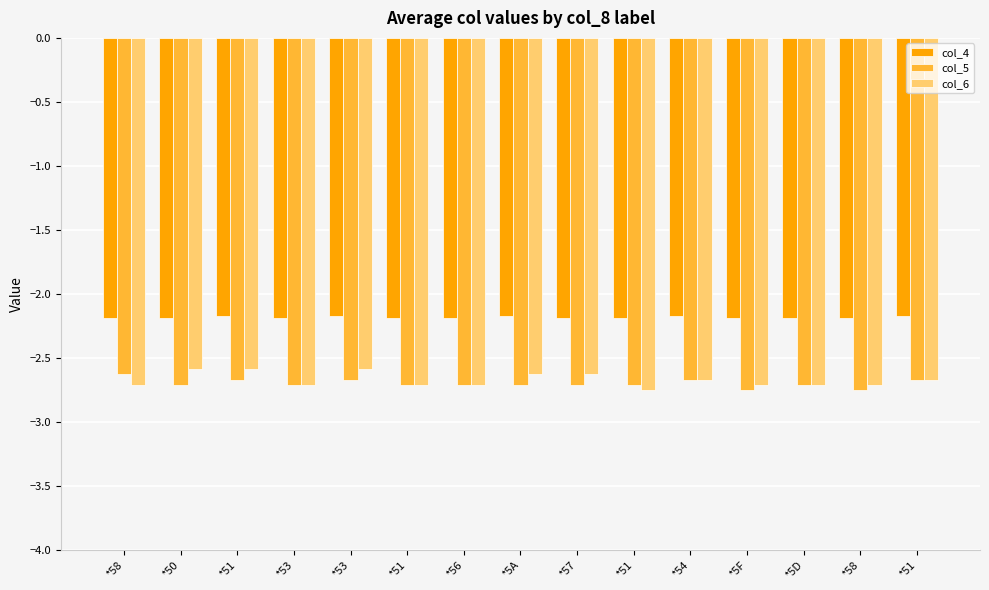

Where is col_4 nearest to the value -2?

*51